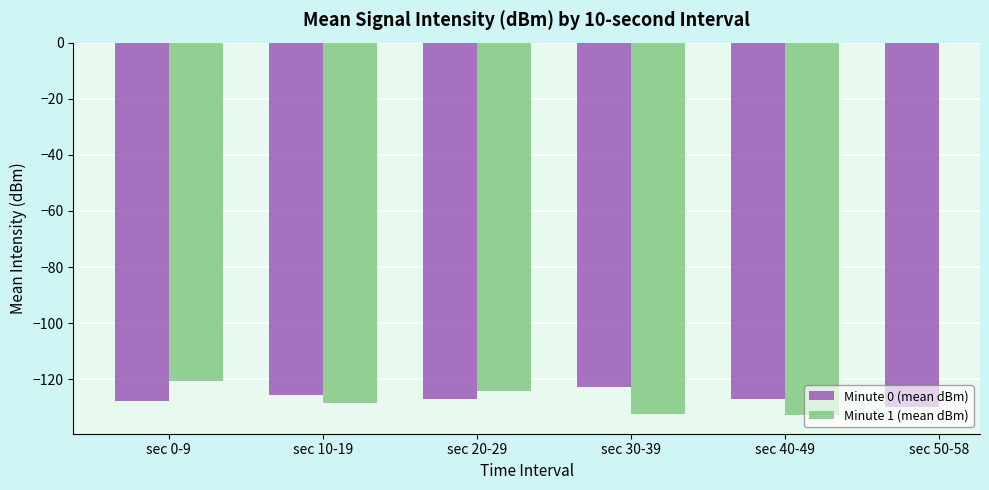

How many values in the Minute 1 (mean dBm) series exceed -124?

1